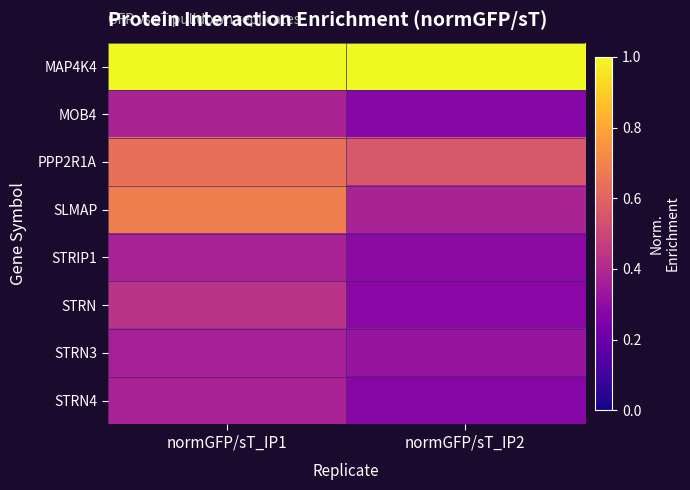

At how many categories does at least one series exceed 0?

2